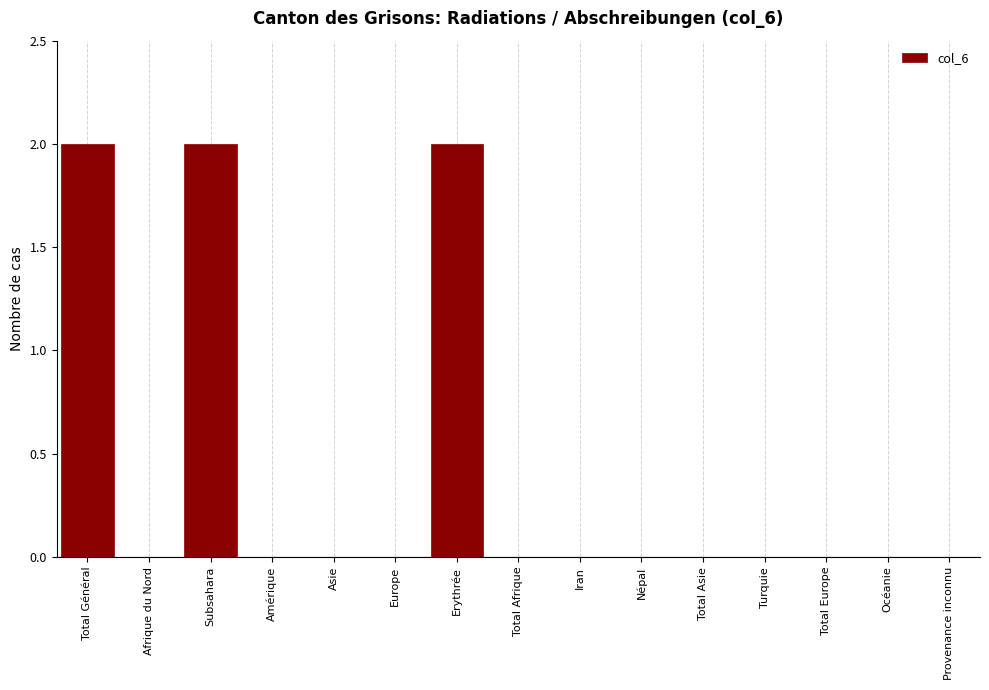

Reading left to right, transcribe all the data shown in this chart.

Total Général=2	Afrique du Nord=0	Subsahara=2	Amérique=0	Asie=0	Europe=0	Erythrée=2	Total Afrique=0	Iran=0	Népal=0	Total Asie=0	Turquie=0	Total Europe=0	Océanie=0	Provenance inconnu=0